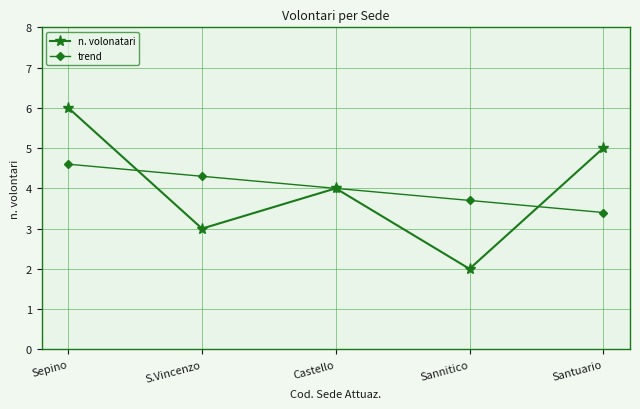

Count the number of data series in this chart.

2